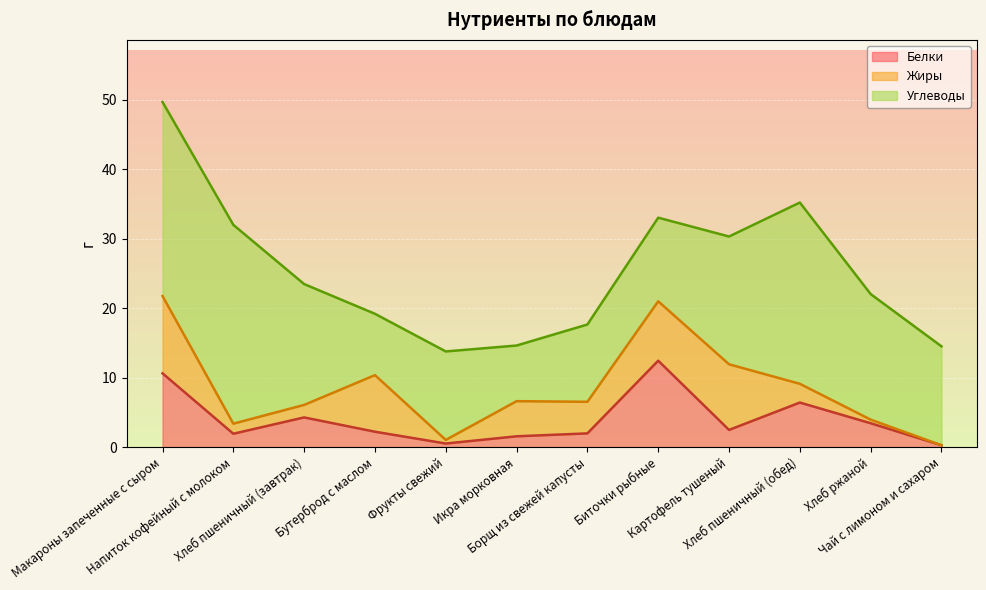

How many interior local peaks does the Углеводы series have?

3